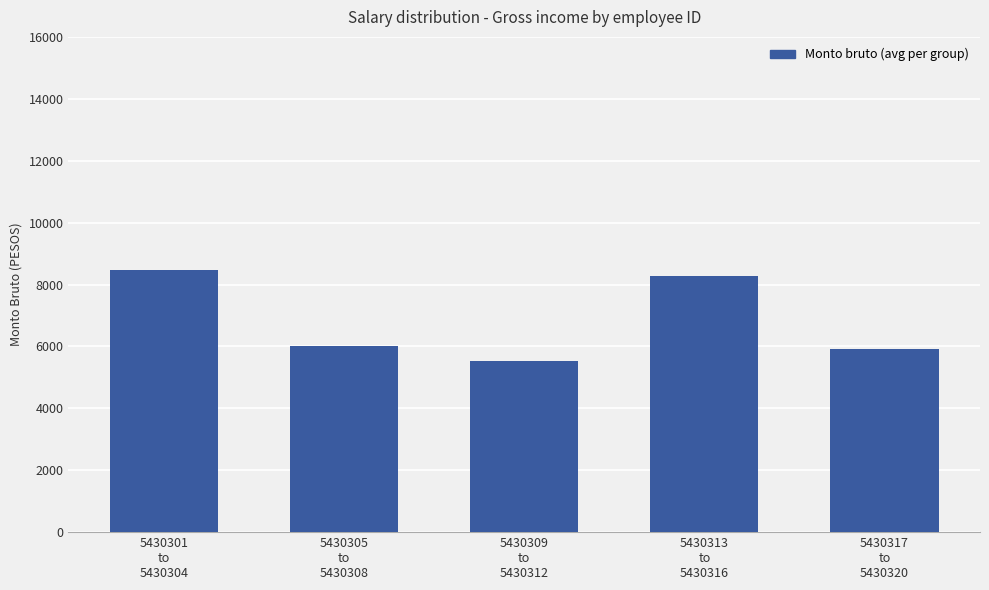

What is the sum of the values at 5430317
to
5430320 and 5430305
to
5430308?

11948.2